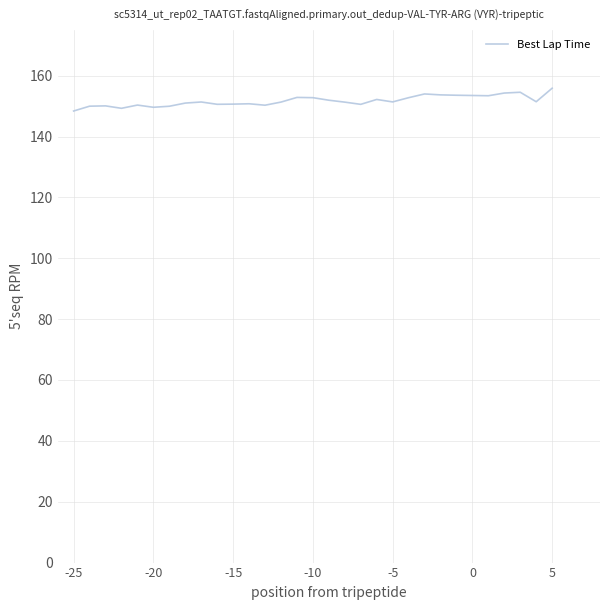

What is the minimum value shown in the chart?

148.4